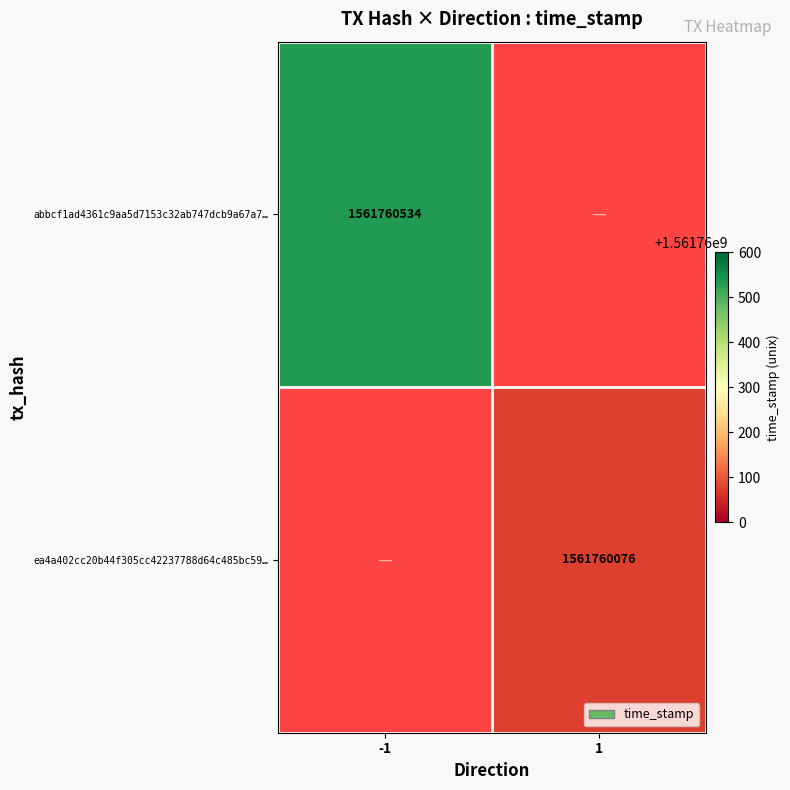

What is the difference between the highest and lowest values at direction?

2